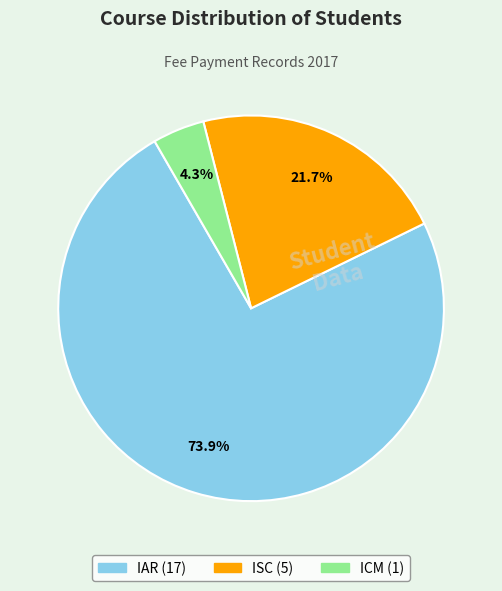

Is there a majority slice in this chart?

Yes